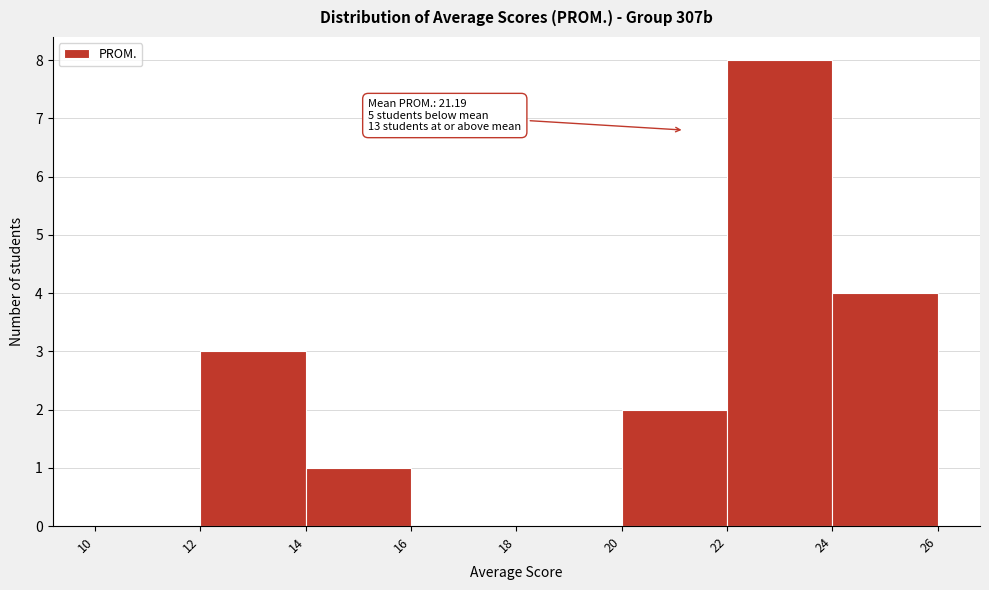

Which range on the x-axis has the tallest bar?

22 to 24